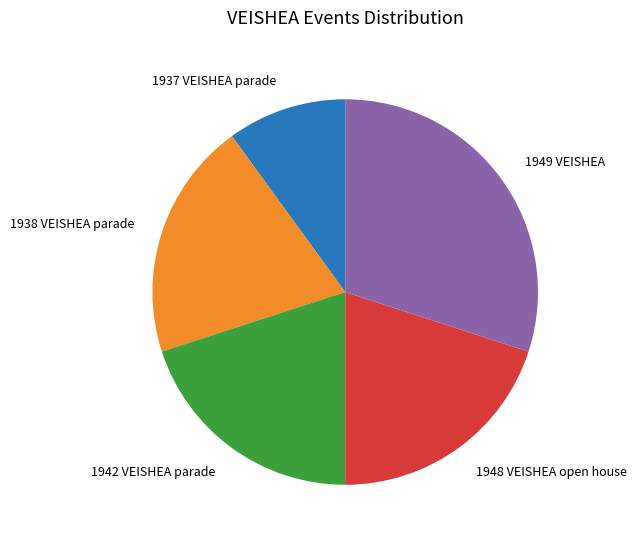

Count the number of slices in the pie.

5